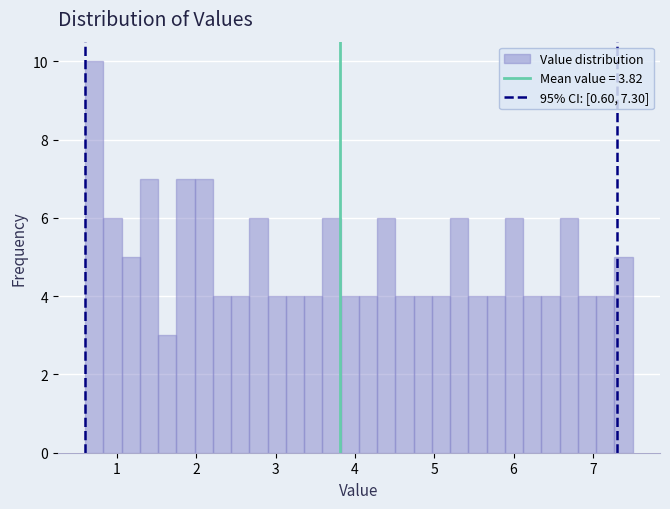

Around what value on the x-axis is the tallest bar? Give the approximate position of its centre, as read against the axis.

0.7